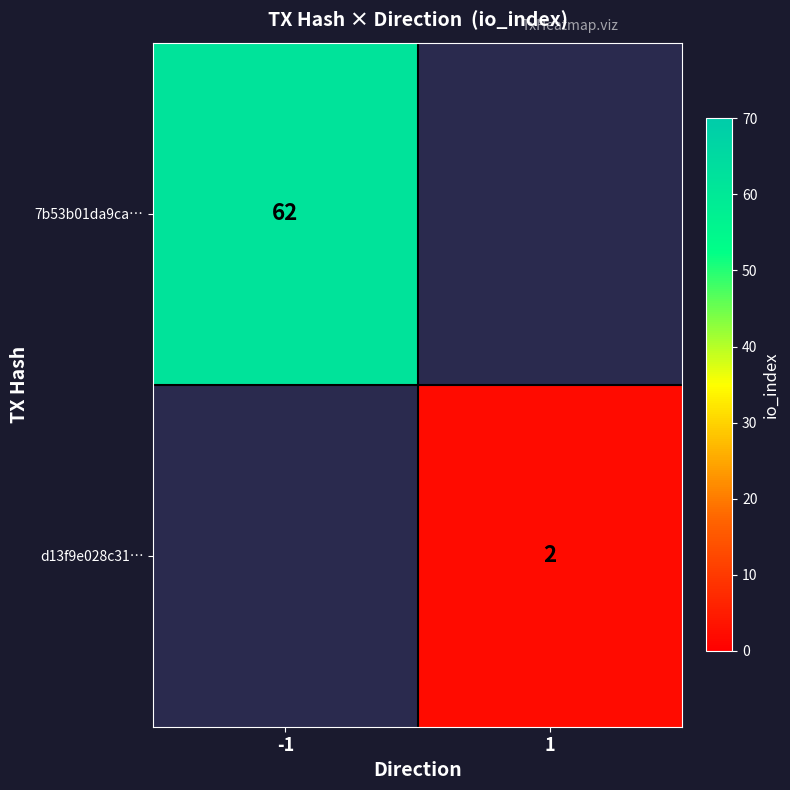

The d13f9e028c31… series shows 3 at 1. True or false?

False